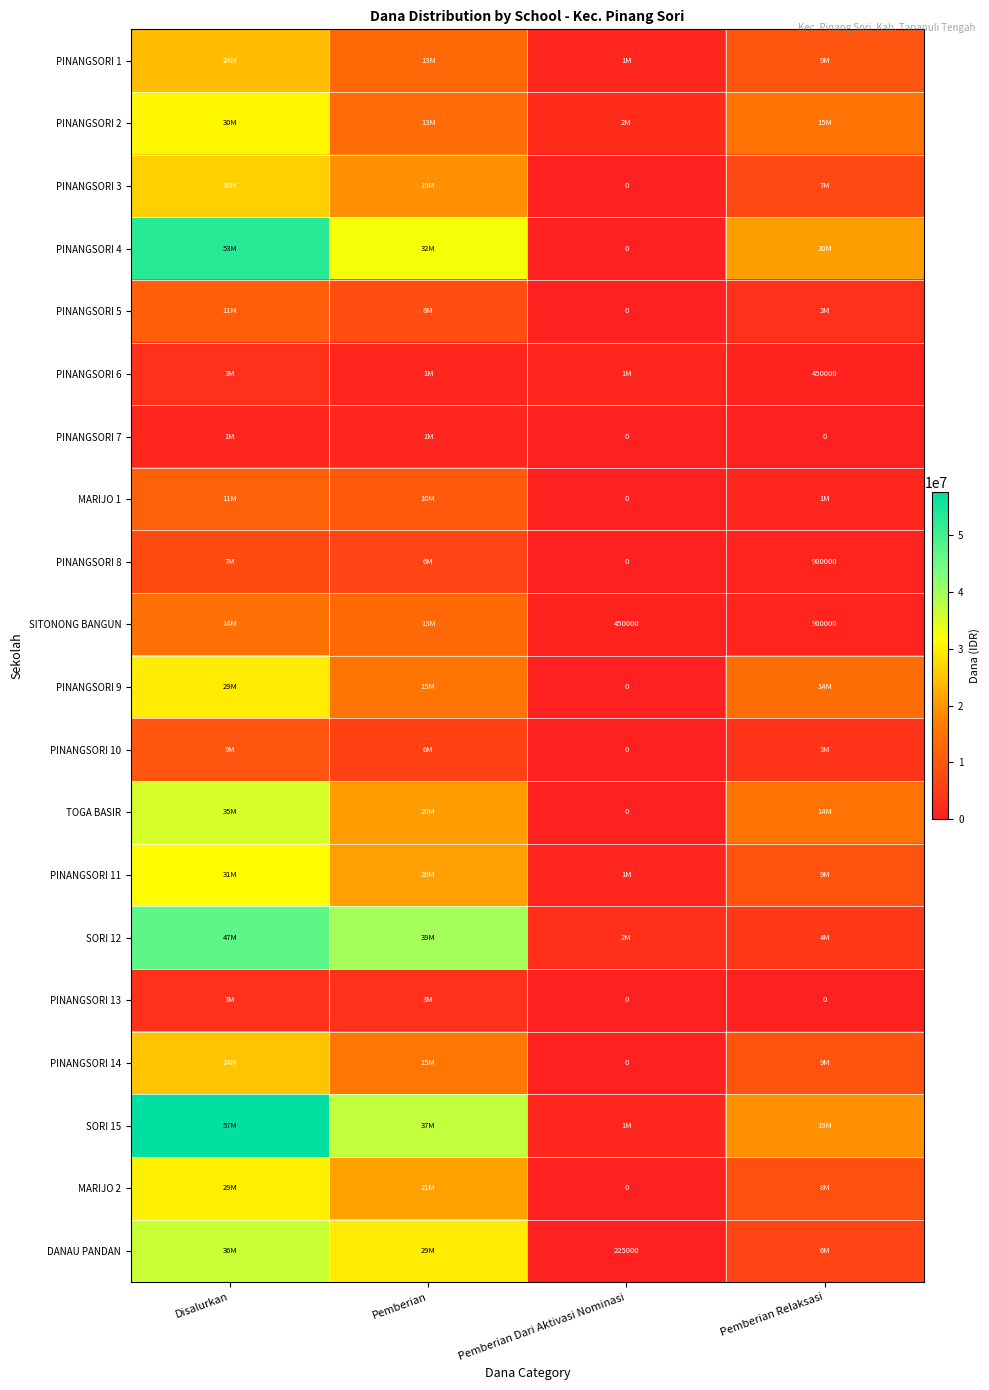

The PINANGSORI 6 series shows 450000 at Pemberian Relaksasi. True or false?

True